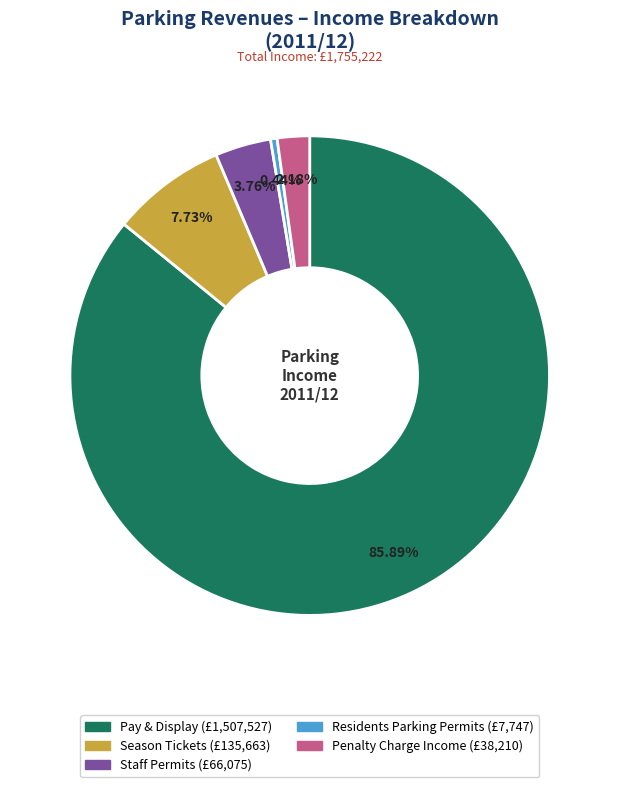

How many slices are in this pie chart?

5